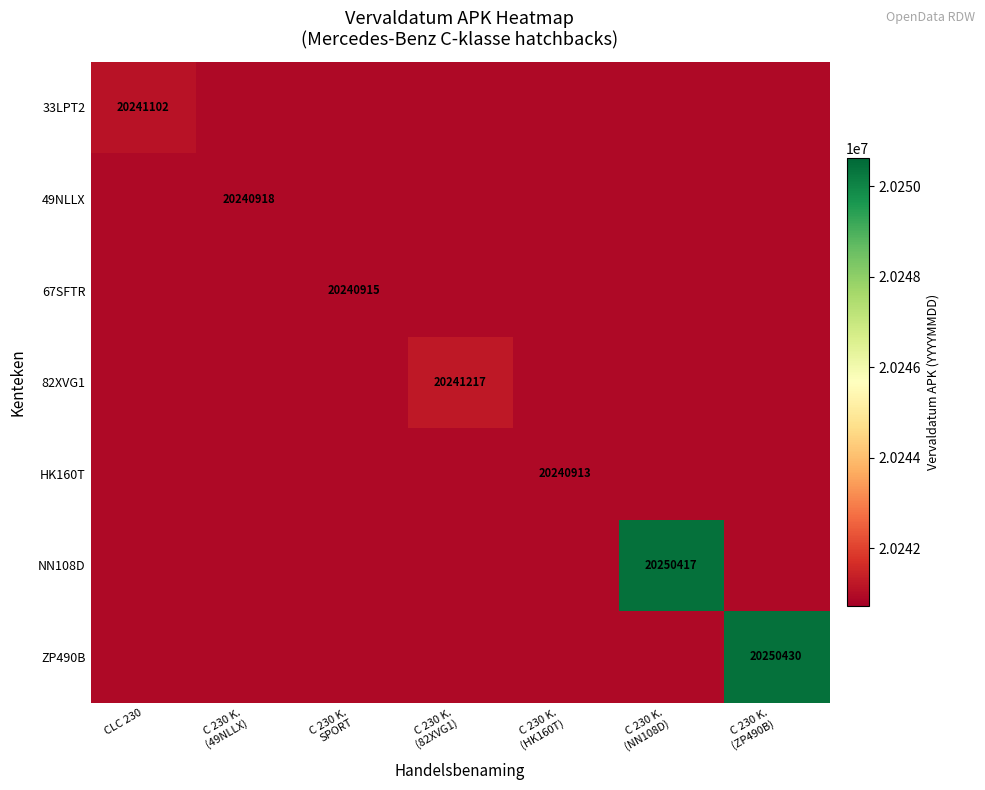

What is the difference between the highest and lowest values at C 230 K.
(82XVG1)?

304